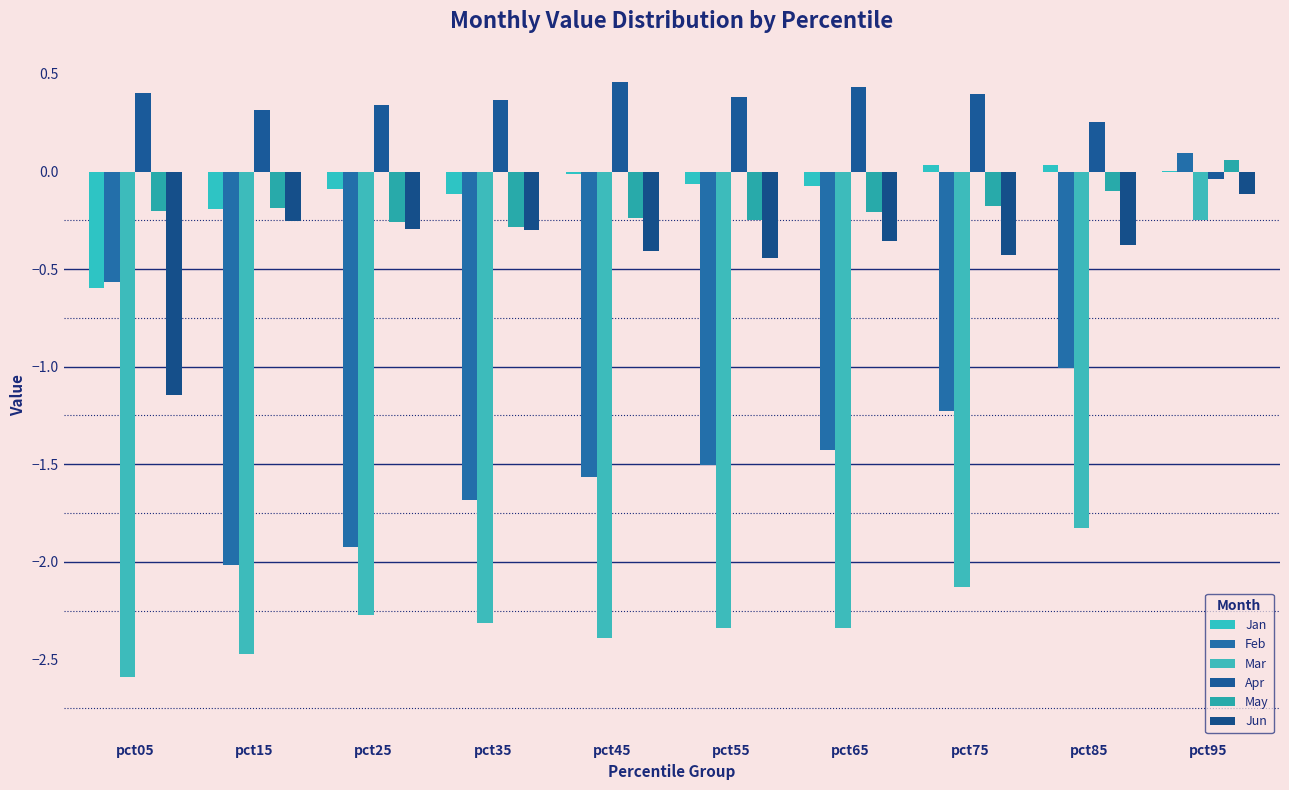

The May series shows -0.2 at pct05. True or false?

True